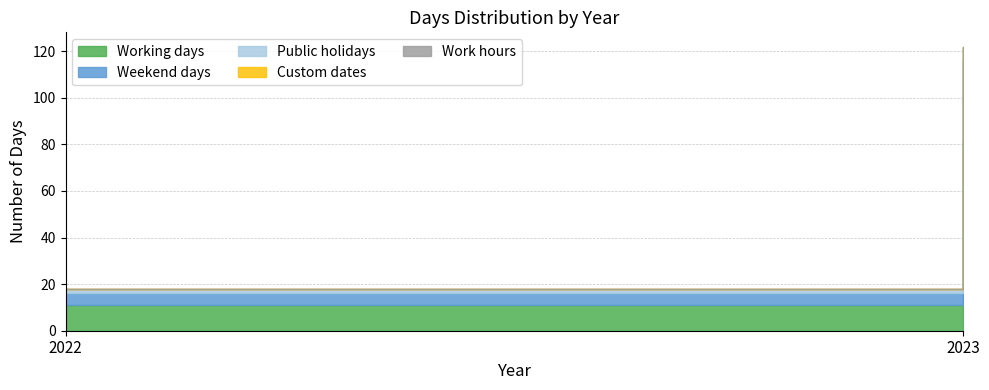

Where is Working days nearest to the value 46?

2022